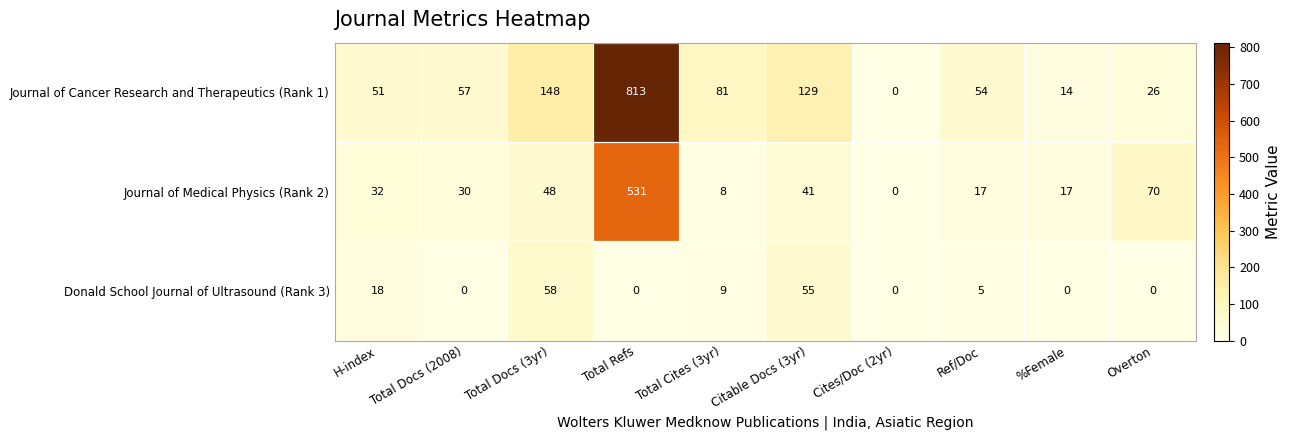

What is the difference between the highest and lowest values at Total Cites (3yr)?

73